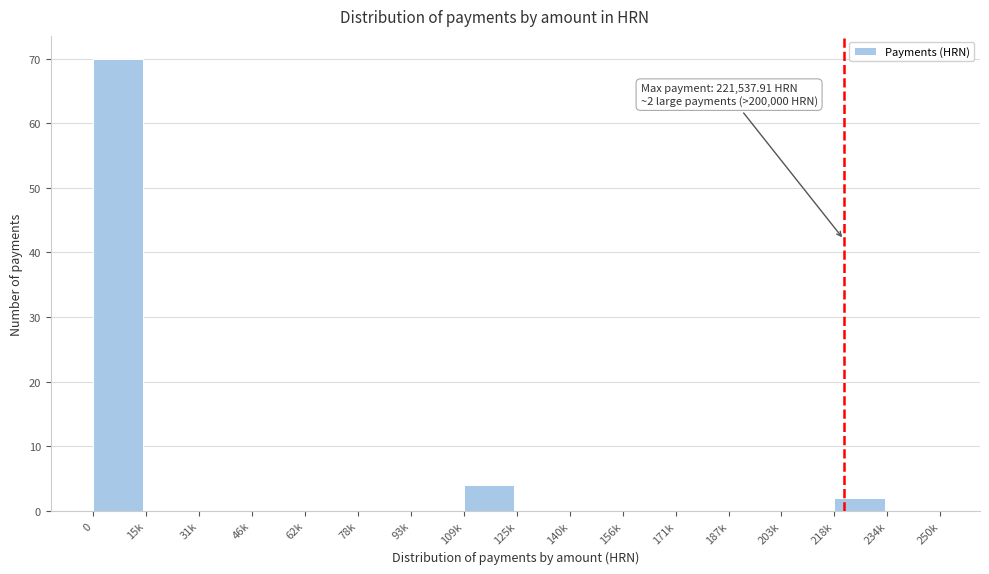

Reading left to right, list all the values displayed in this chart.

0=70	15k=0	31k=0	46k=0	62k=0	78k=0	93k=0	109k=4	125k=0	140k=0	156k=0	171k=0	187k=0	203k=0	218k=2	234k=0